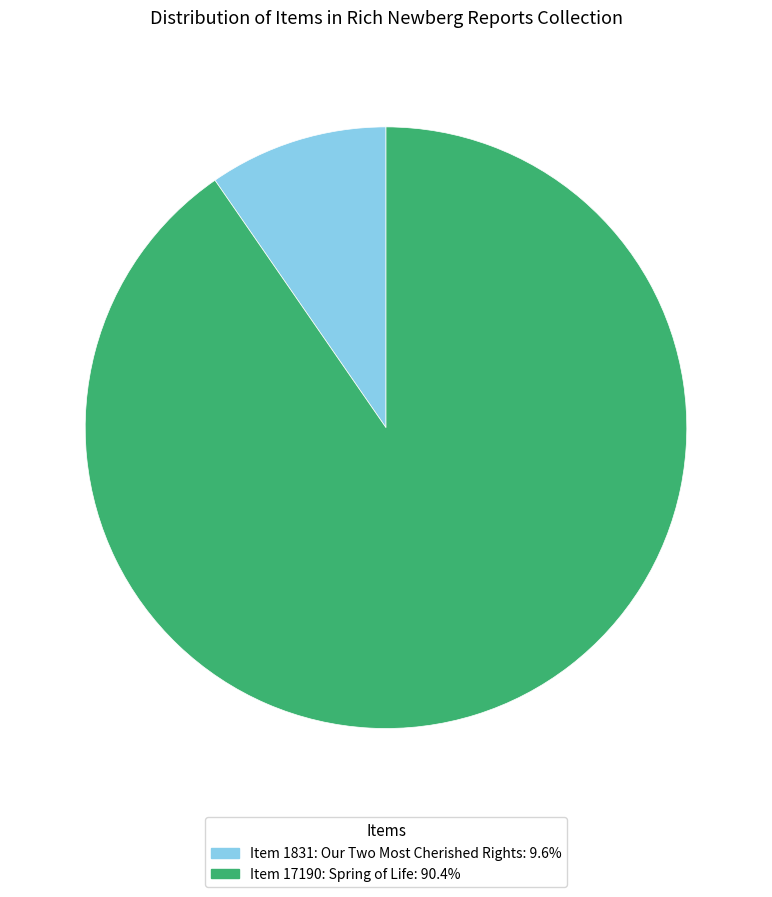

Does Item 17190: Spring of Life: 90.4% account for over 50% of the chart?

Yes